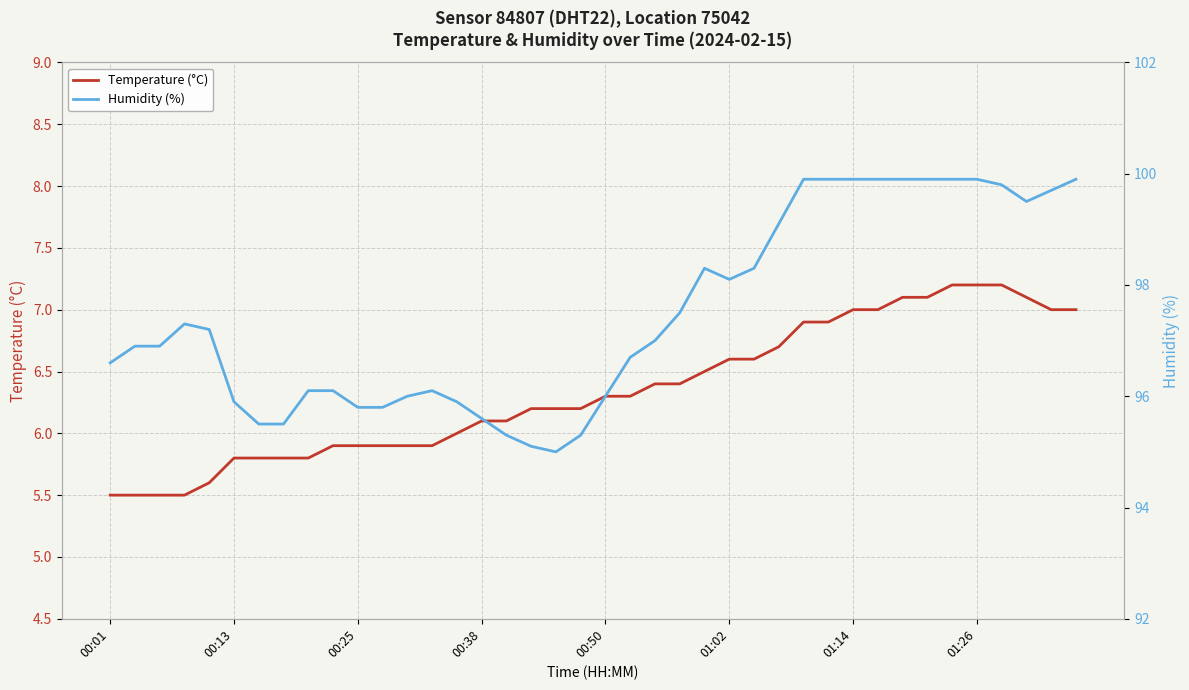

True or false: Temperature (°C) and Humidity (%) cross at least once.

False